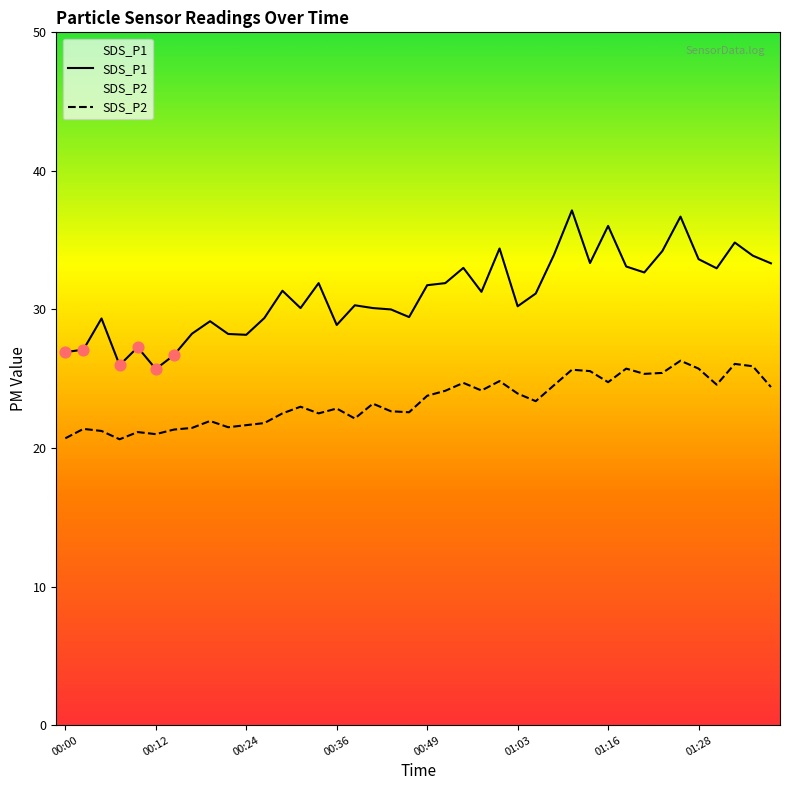

Is the value of SDS_P1 at 01:08 greater than the value of SDS_P2 at 01:18?

Yes